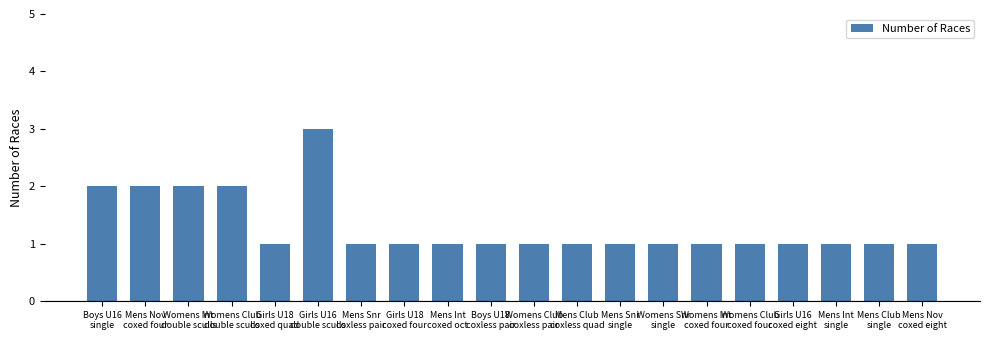

Count the number of categories in the chart.

20